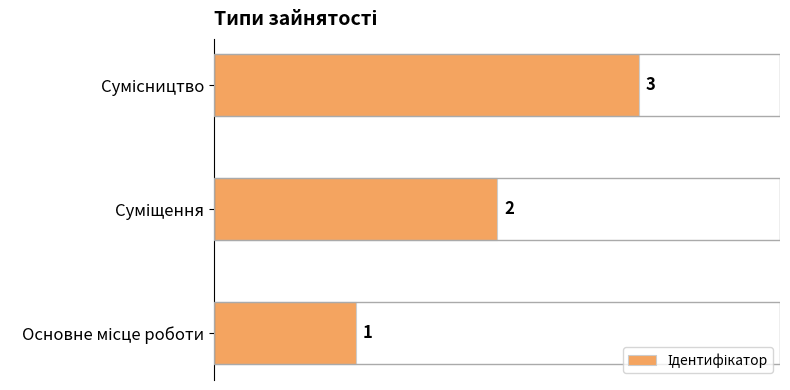

What is the sum of all values?

6